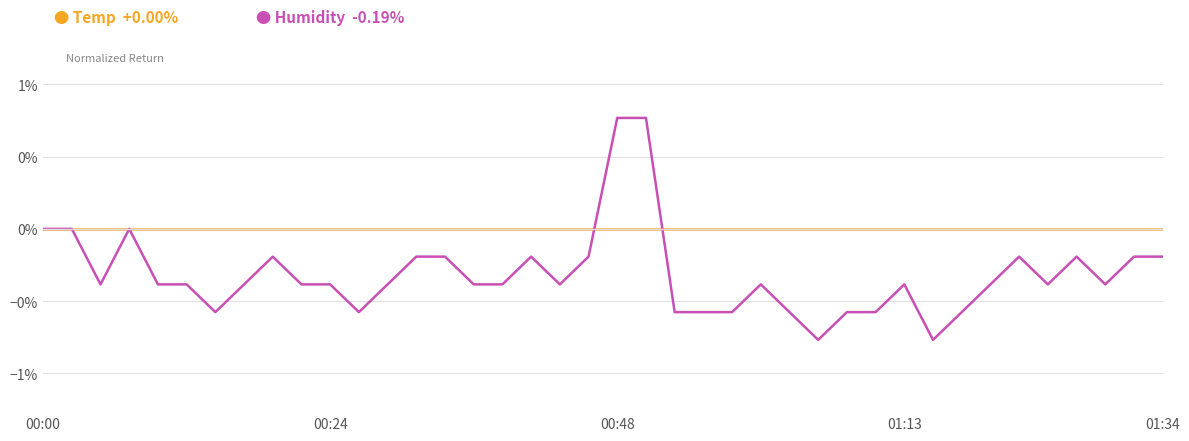

Does the chart display data point markers on the line(s)?

No